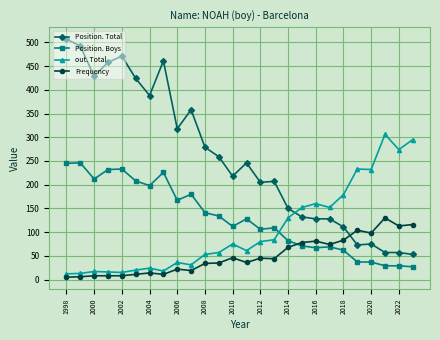

List the series in order of their peak value, lowest first.

Frequency, Position. Boys, out. Total, Position. Total